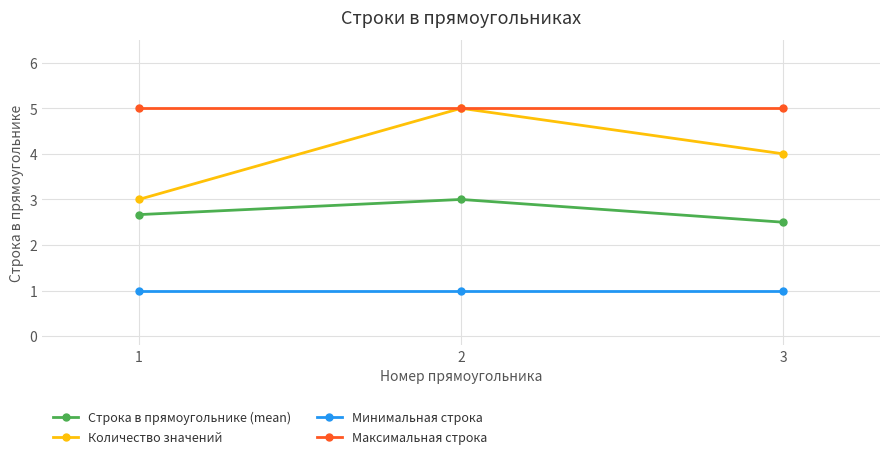

Between 1 and 2, which series saw the biggest shift?

Количество значений